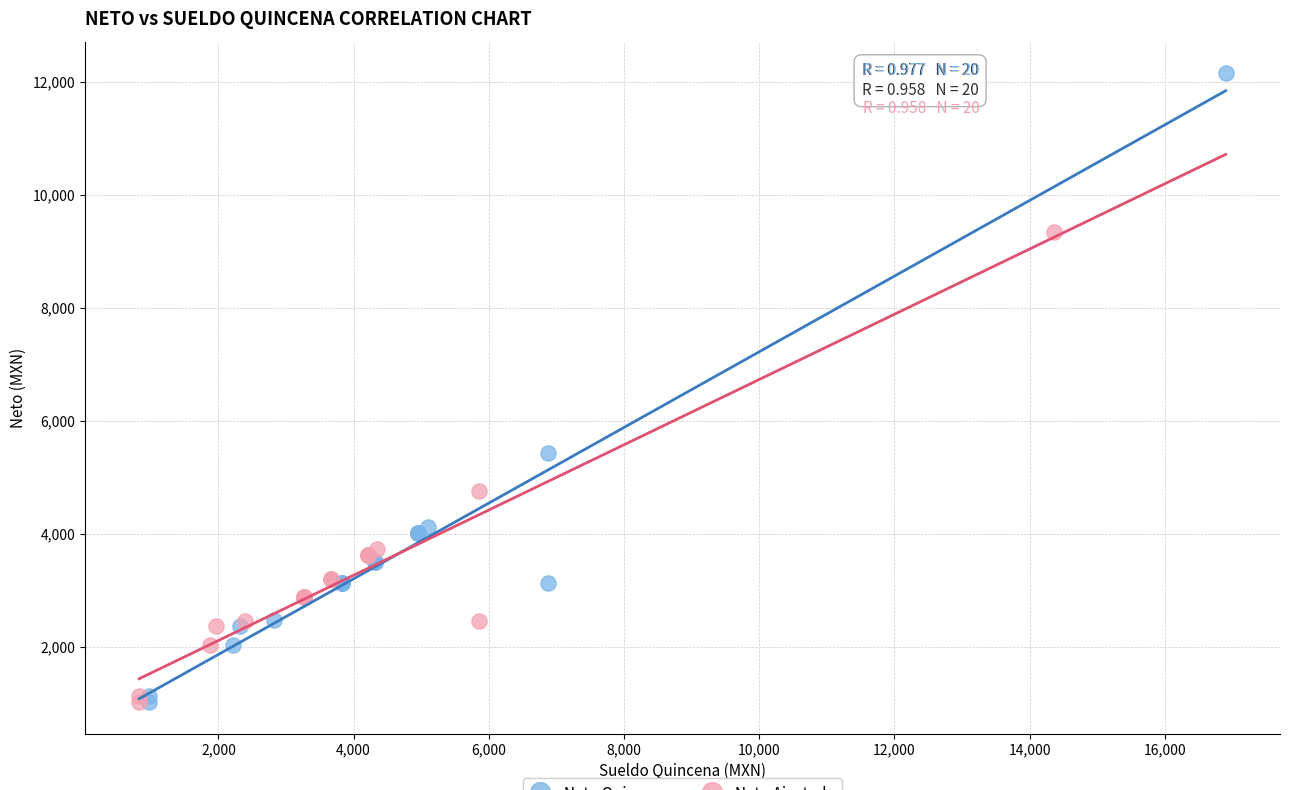

Which series reaches the maximum Y coordinate?

Neto Quincena